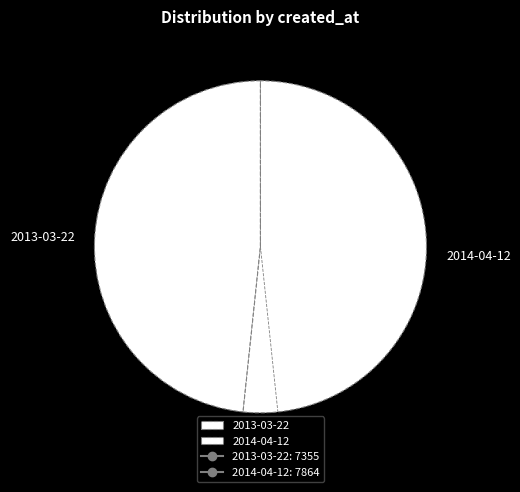

Combined, do 2013-03-22 and 2014-04-12 account for over 50%?

Yes